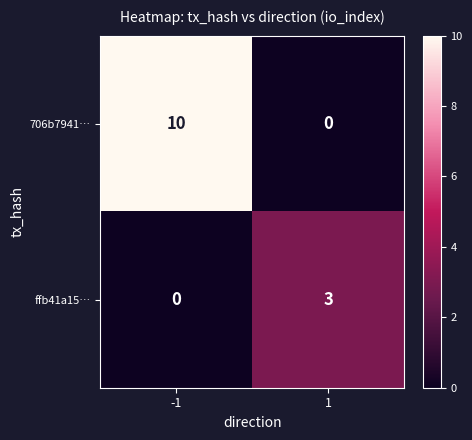

The value of ffb41a15… at 1 is 4. True or false?

False